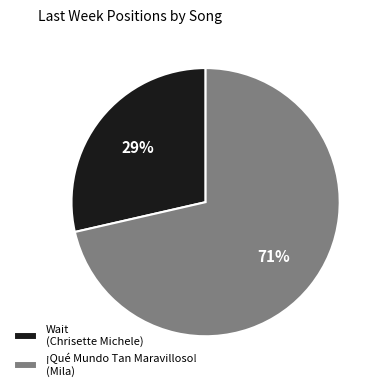

What percentage is the ¡Qué Mundo Tan Maravilloso! slice, to the nearest percent?

71%